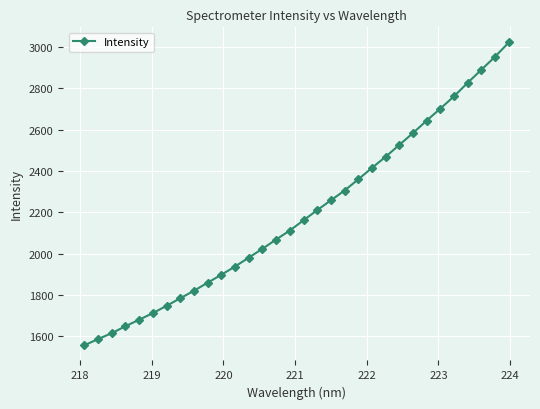

What is the value of the 14th point from the left?

2023.9